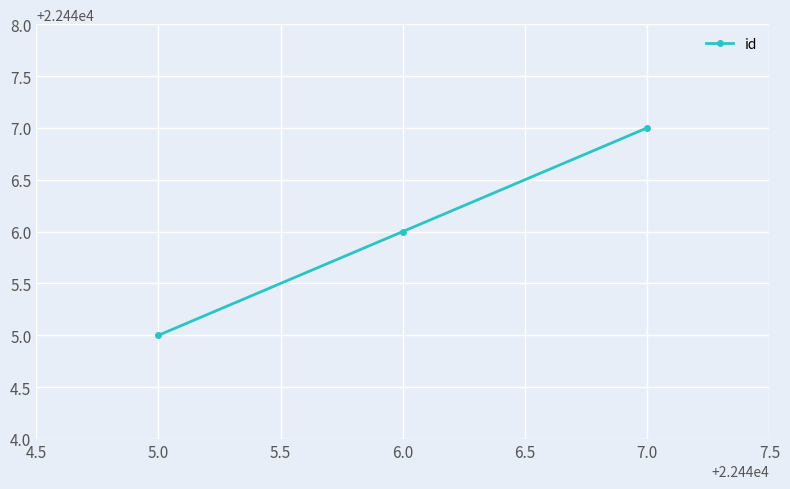

What is the difference between the maximum and minimum values?

2